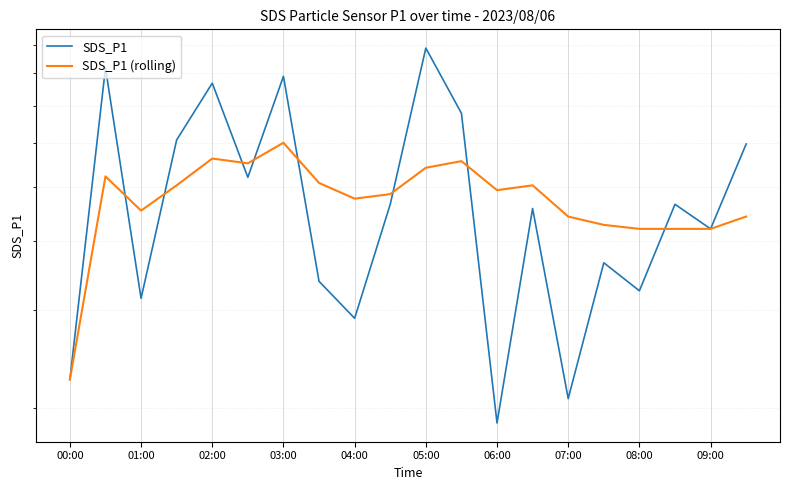

How many series are shown in this chart?

2